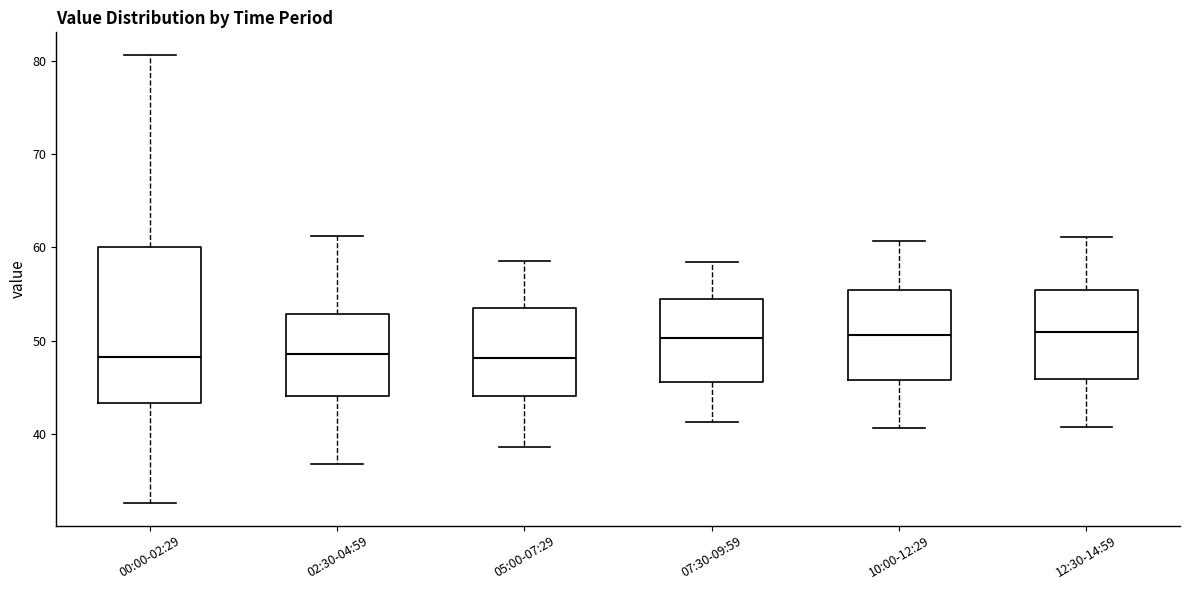

Where does the lower whisker of the box for 05:00-07:29 end on the y-axis? The values are not printed on the chart, so give them approximately, as read against the axis.

39